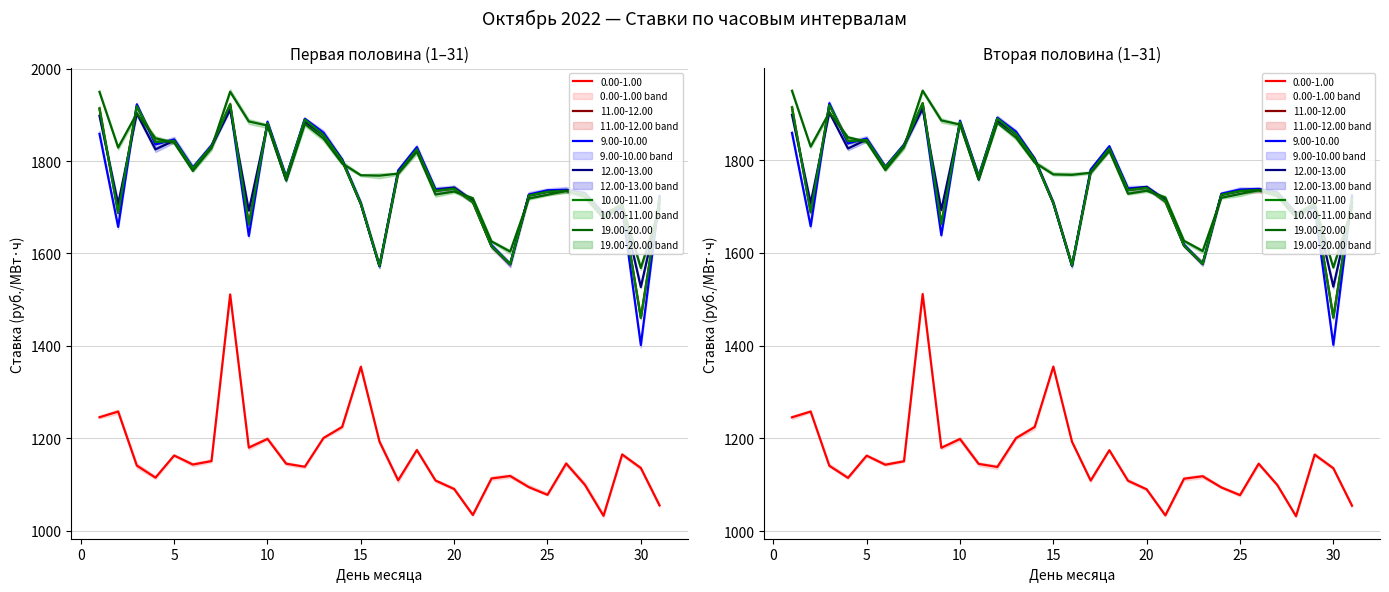

At which label is 12.00-13.00 closest to 1719?

21